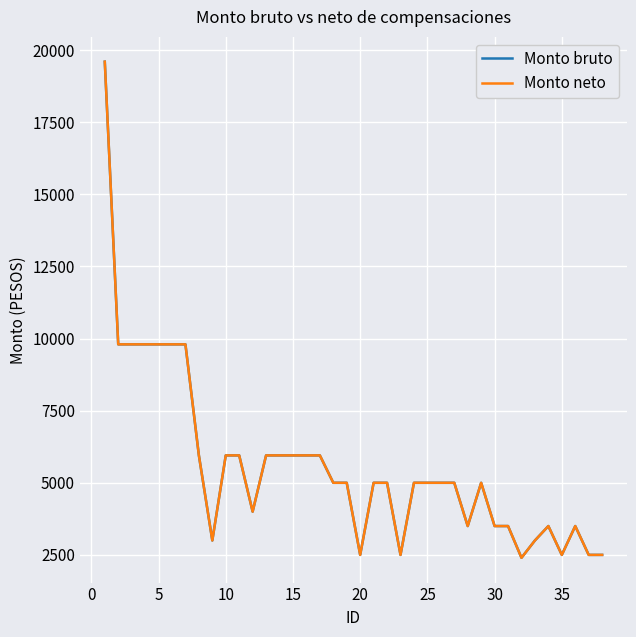

How many lines are shown in the chart?

2